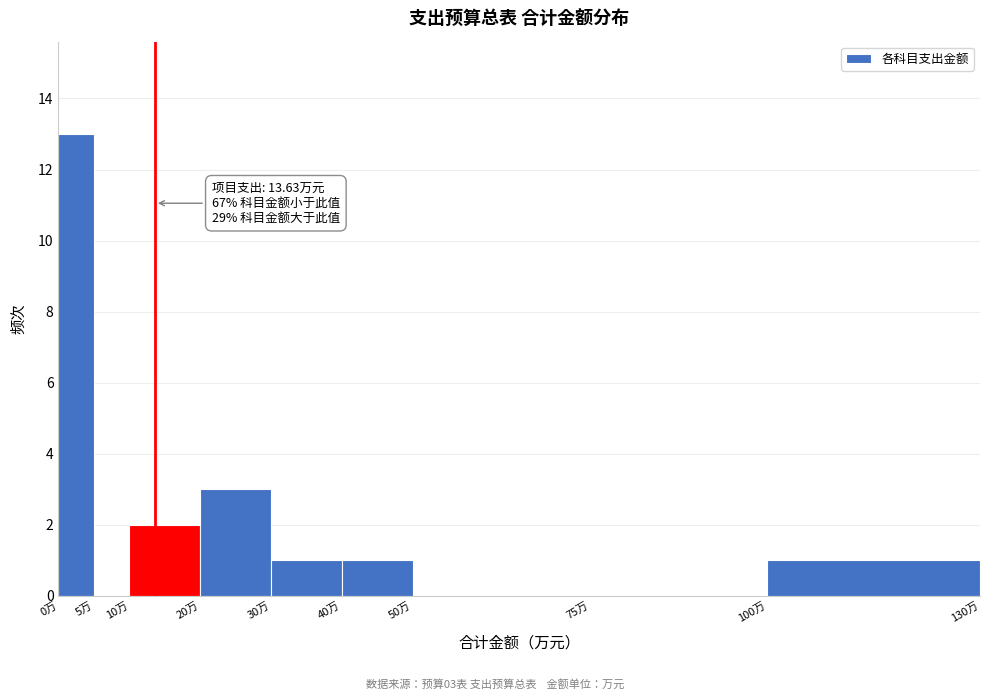

Which range on the x-axis has the tallest bar?

0 to 5